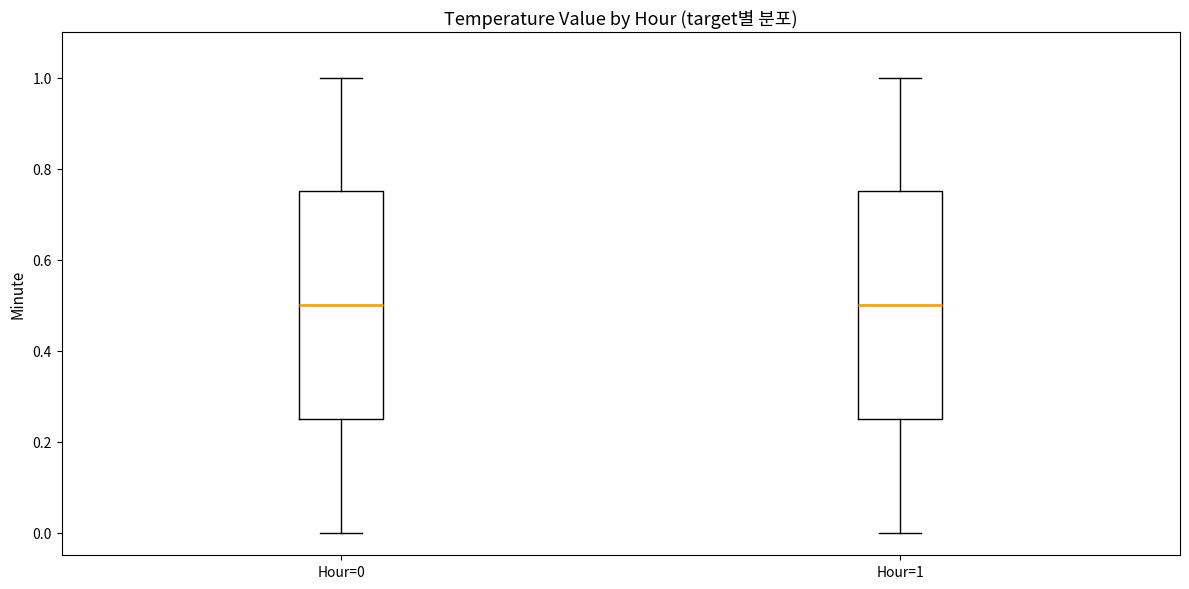

Reading left to right, read every box against the y-axis: the position of its median line, the range the box covers, and the ends of its whiskers. The values are not printed on the chart, so give them approximately, as read against the axis.

Hour=0: median 0.50, box 0.26 to 0.76, whiskers 0.00 to 1.00
Hour=1: median 0.50, box 0.26 to 0.76, whiskers 0.00 to 1.00